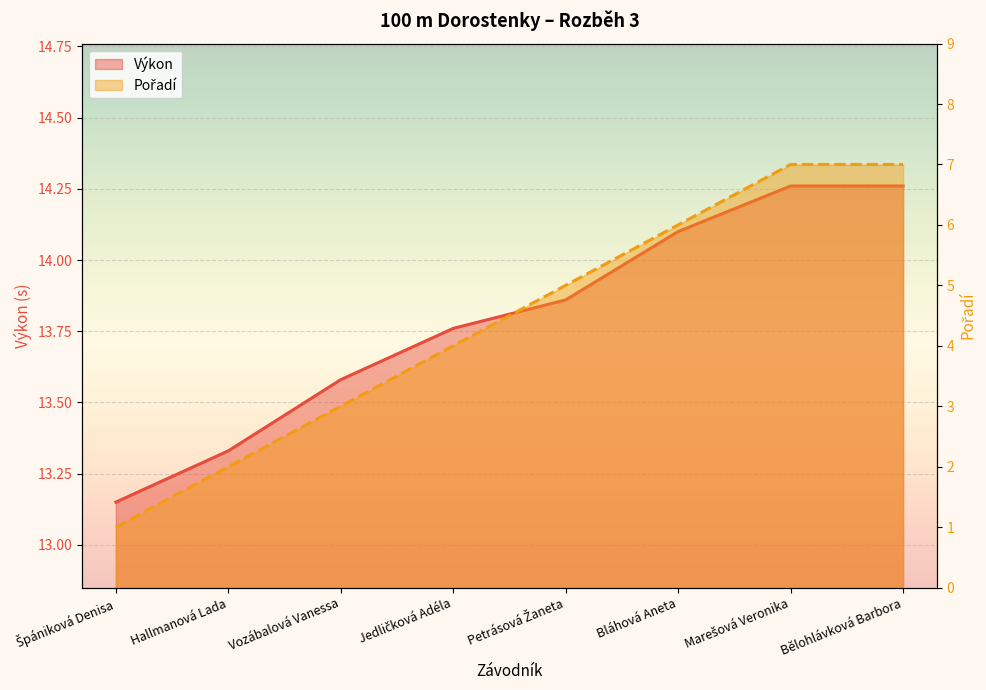

Reading left to right, extract all data points from this chart.

Výkon: Špániková Denisa=13.2	Hallmanová Lada=13.3	Vozábalová Vanessa=13.6	Jedličková Adéla=13.8	Petrásová Žaneta=13.9	Bláhová Aneta=14.1	Marešová Veronika=14.3	Bělohlávková Barbora=14.3
Pořadí: Špániková Denisa=1.0	Hallmanová Lada=2.0	Vozábalová Vanessa=3.0	Jedličková Adéla=4.0	Petrásová Žaneta=5.0	Bláhová Aneta=6.0	Marešová Veronika=7.0	Bělohlávková Barbora=7.0